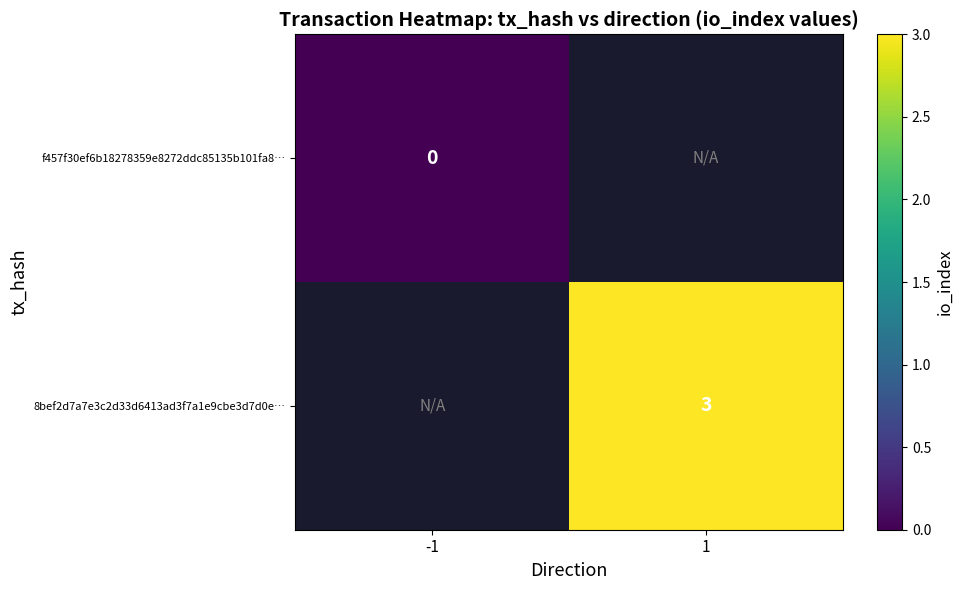

The 8bef2d7a7e3c2d33d6413ad3f7a1e9cbe3d7d0e… series shows 3 at 1. True or false?

True